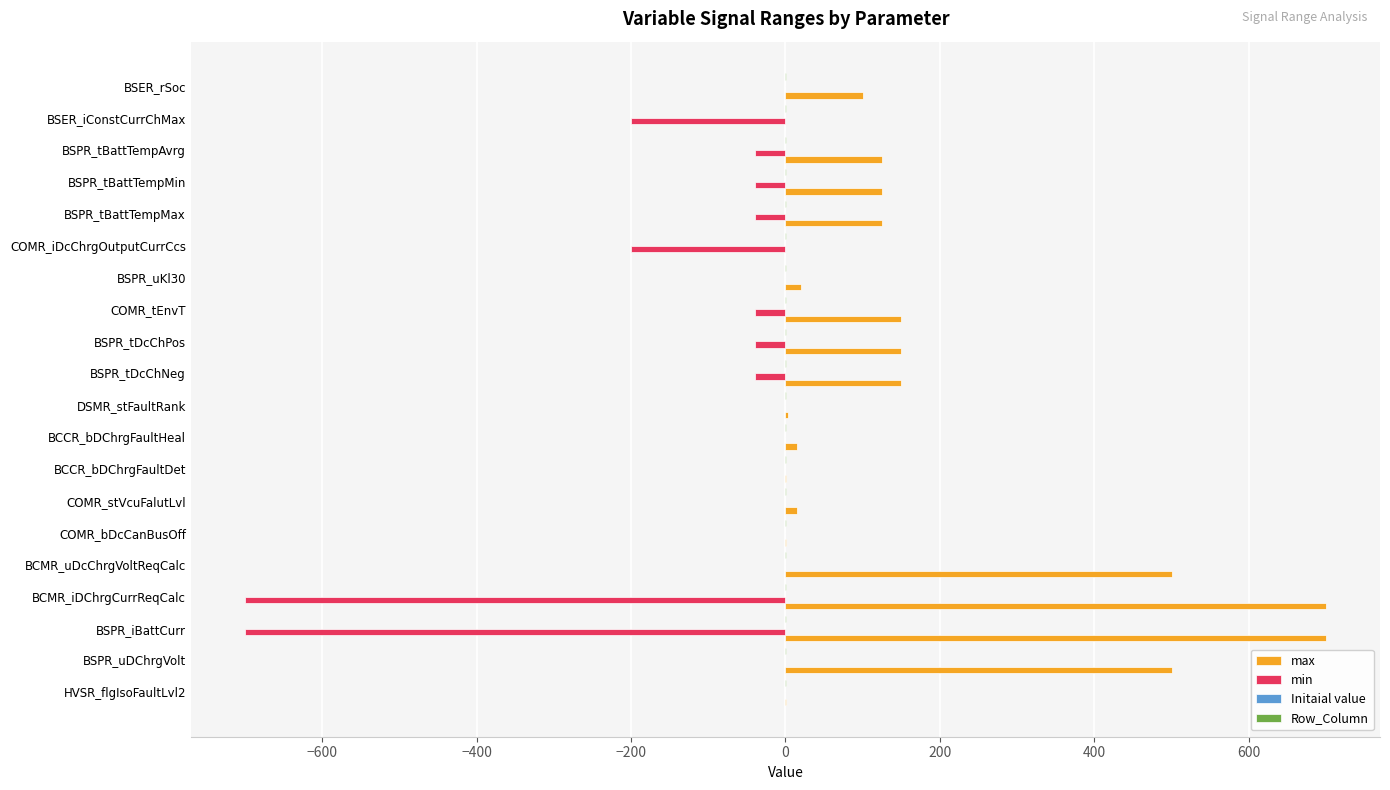

Count the number of categories in the chart.

20